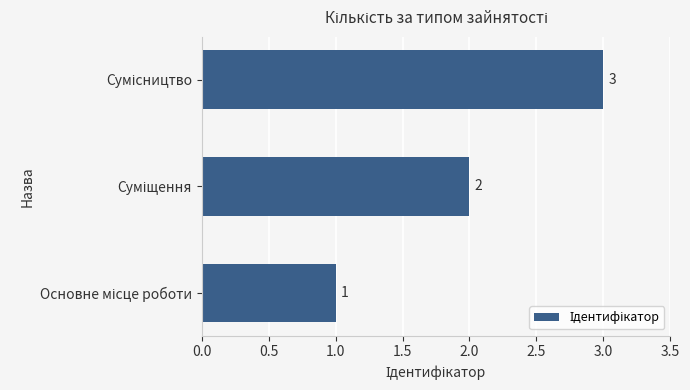

What is the sum of all values?

6